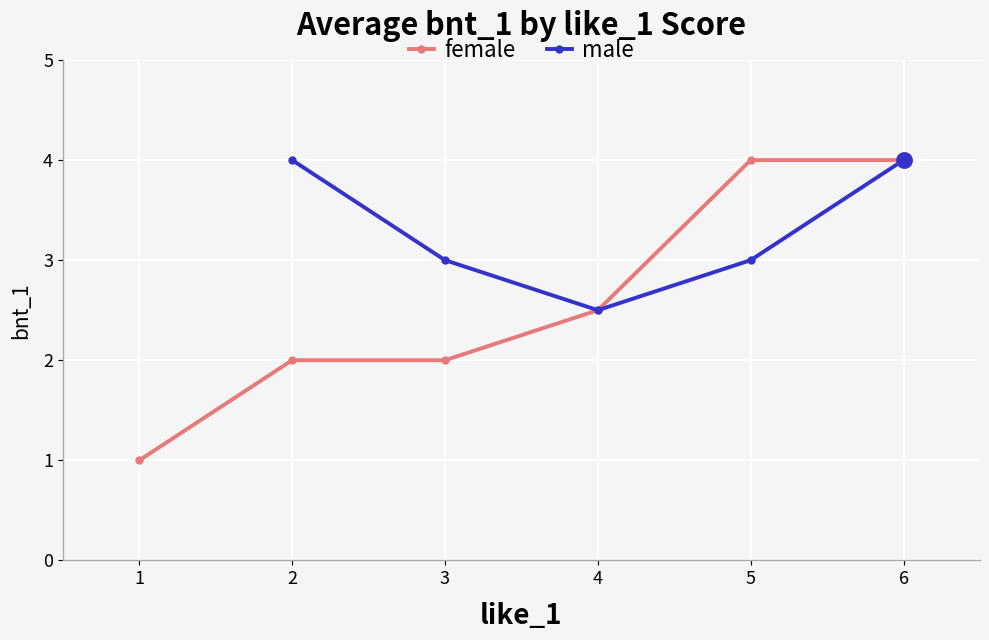

What are all the series names shown in the legend?

female, male